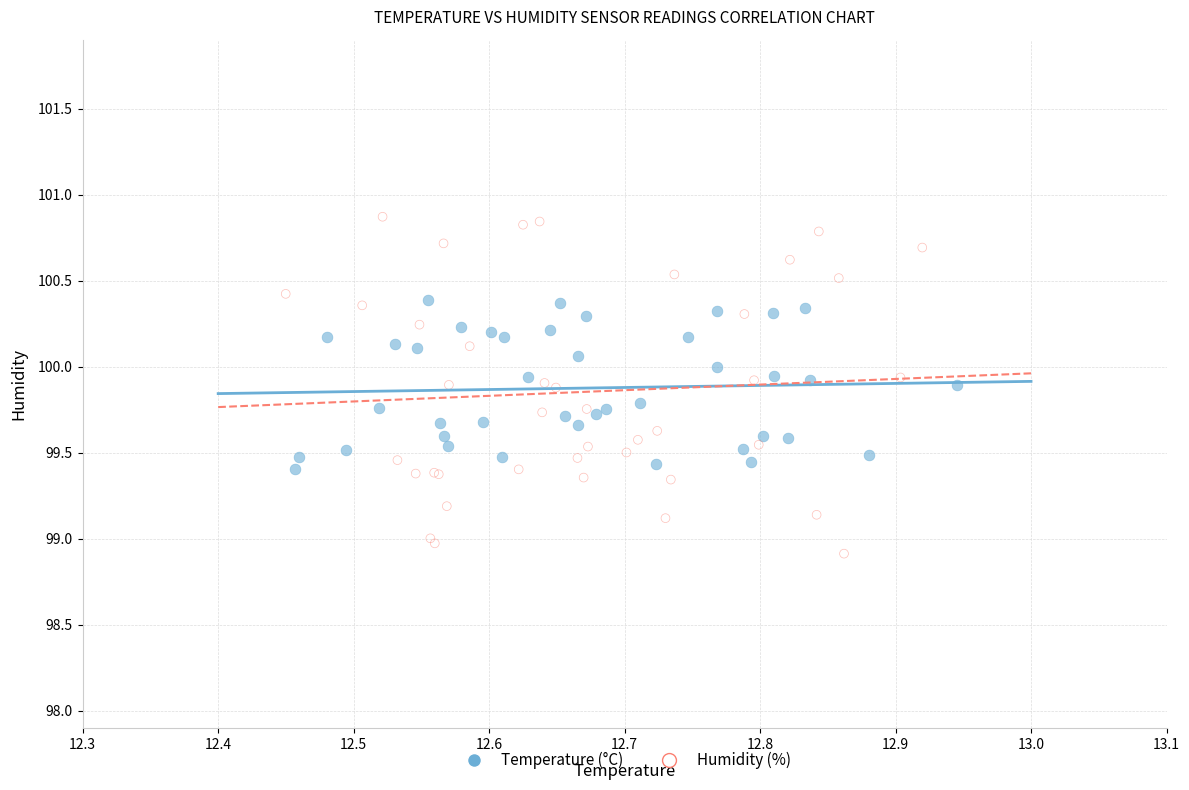

Which series has the widest spread of Y values?

Humidity (%)